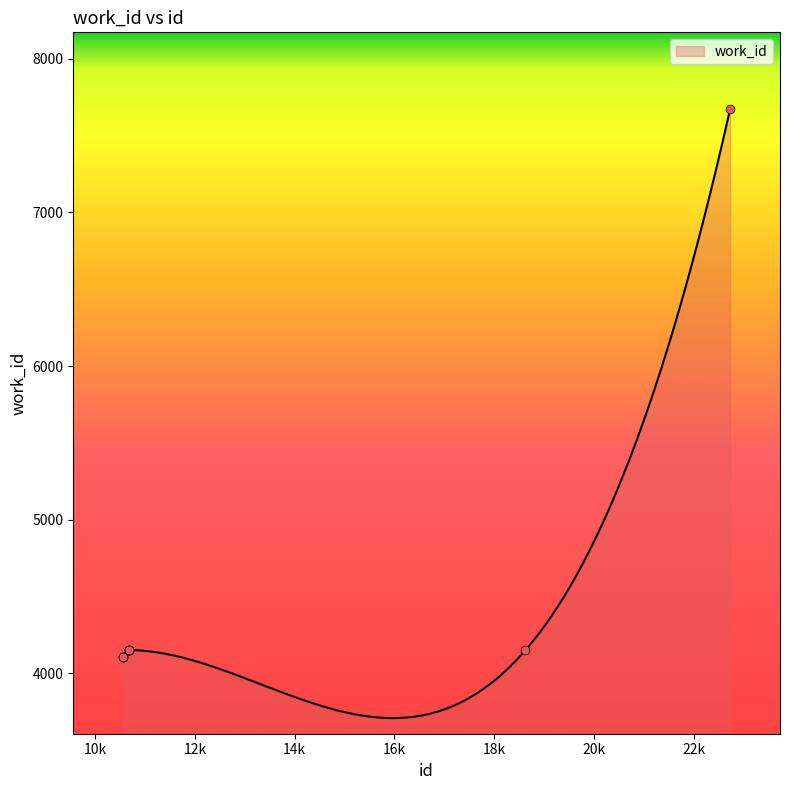

What is the change in value from 10677 to 18622?

-2